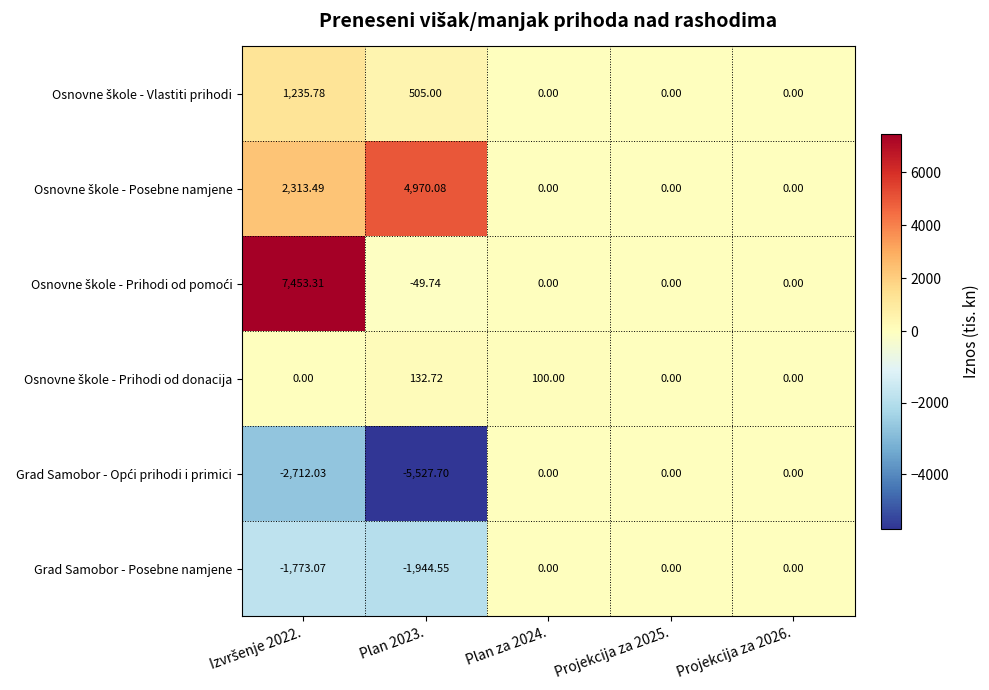

What is the greatest value displayed?

7453.3